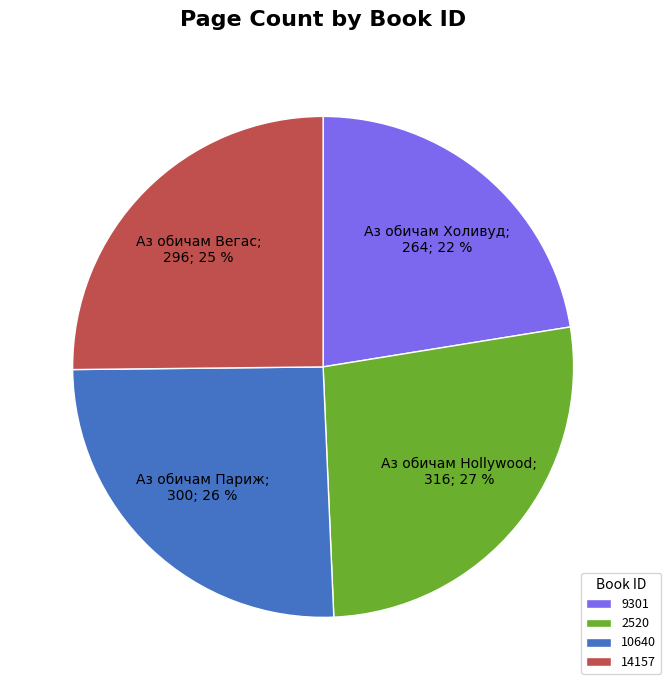

To the nearest percent, what portion does 9301 represent?

22%